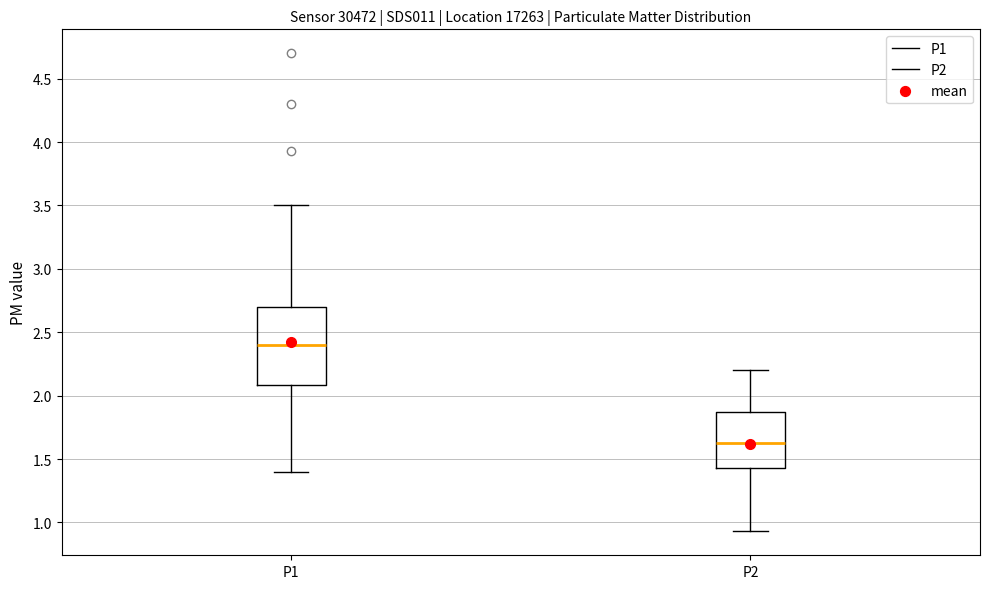

Reading left to right, transcribe this box plot: for each box, give where its median line is, the range the box spans, and where its two whiskers end, as read against the y-axis. The values are not printed on the chart, so give them approximately, as read against the axis.

P1: median 2.40, box 2.10 to 2.70, whiskers 1.40 to 3.50
P2: median 1.65, box 1.45 to 1.85, whiskers 0.95 to 2.20